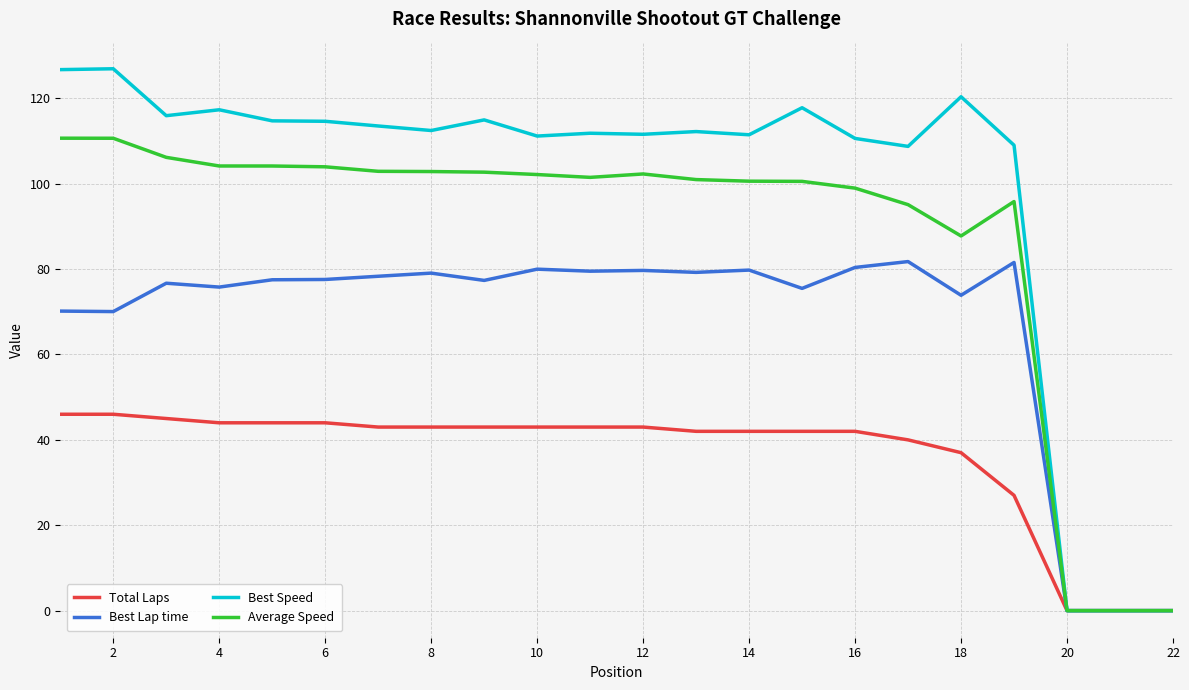

Which series has the widest spread of values?

Best Speed